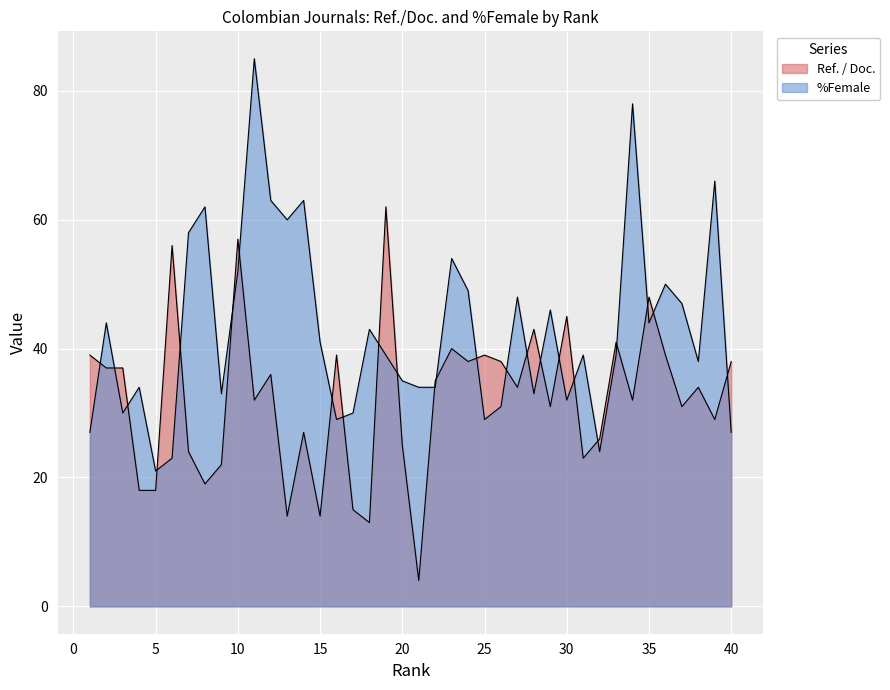

After their last crossing, which series has the higher values: Ref. / Doc. or %Female?

Ref. / Doc.